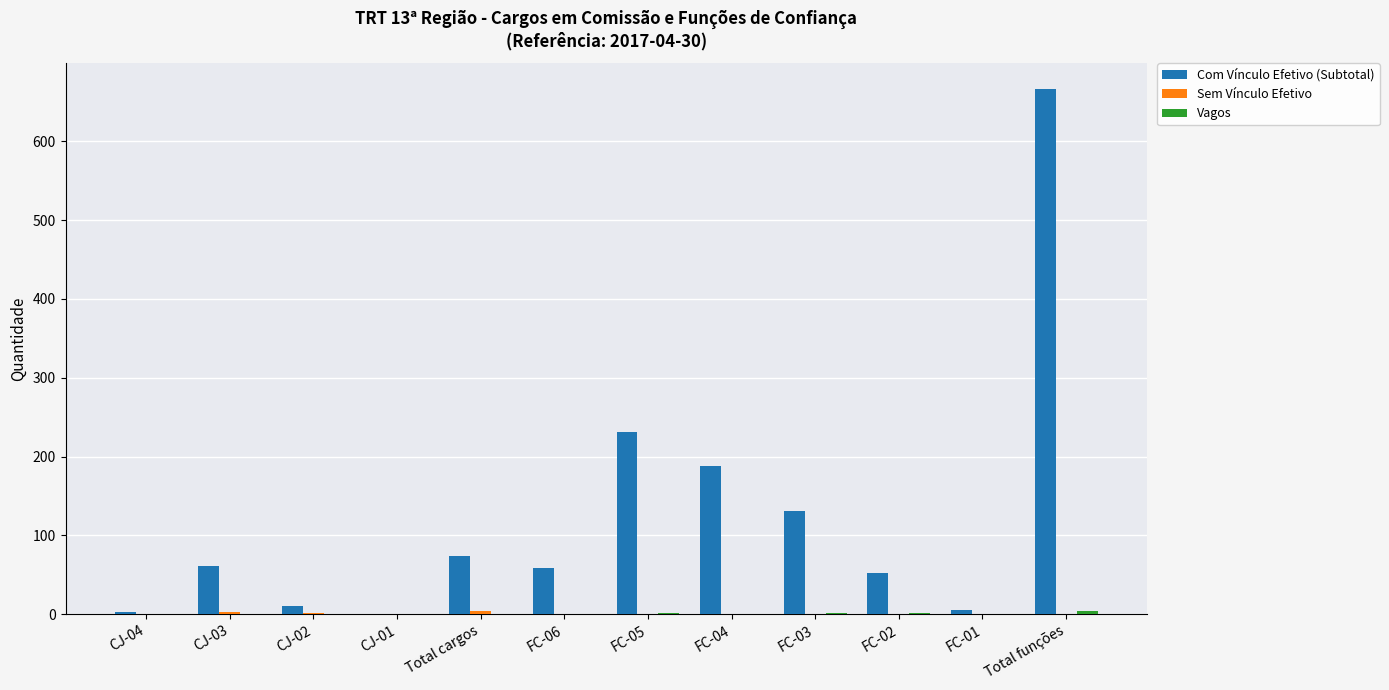

At which category is the sum across all series the highest?

Total funções